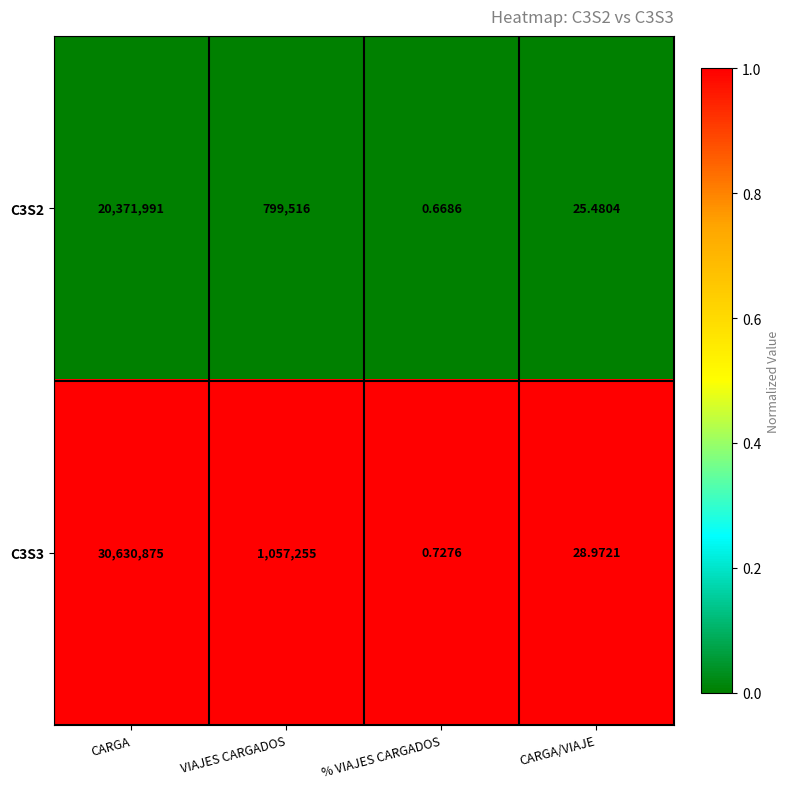

Where is C3S3 nearest to the value 15315437?

VIAJES CARGADOS